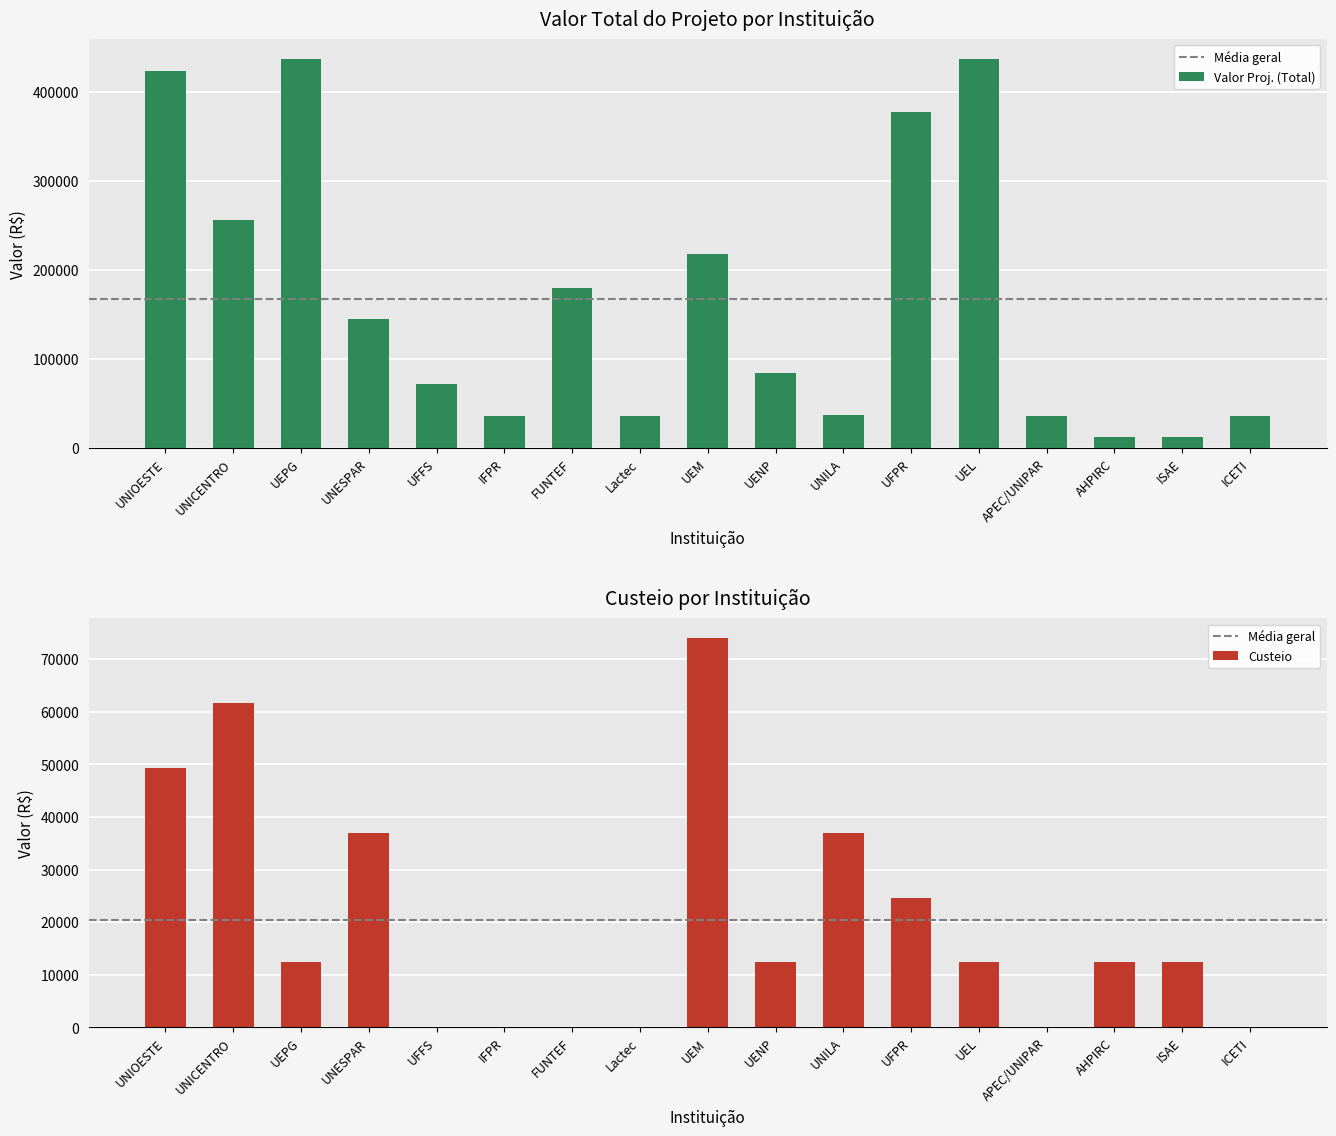

List the series in order of their overall mean, highest first.

Valor Proj. (Total), Custeio